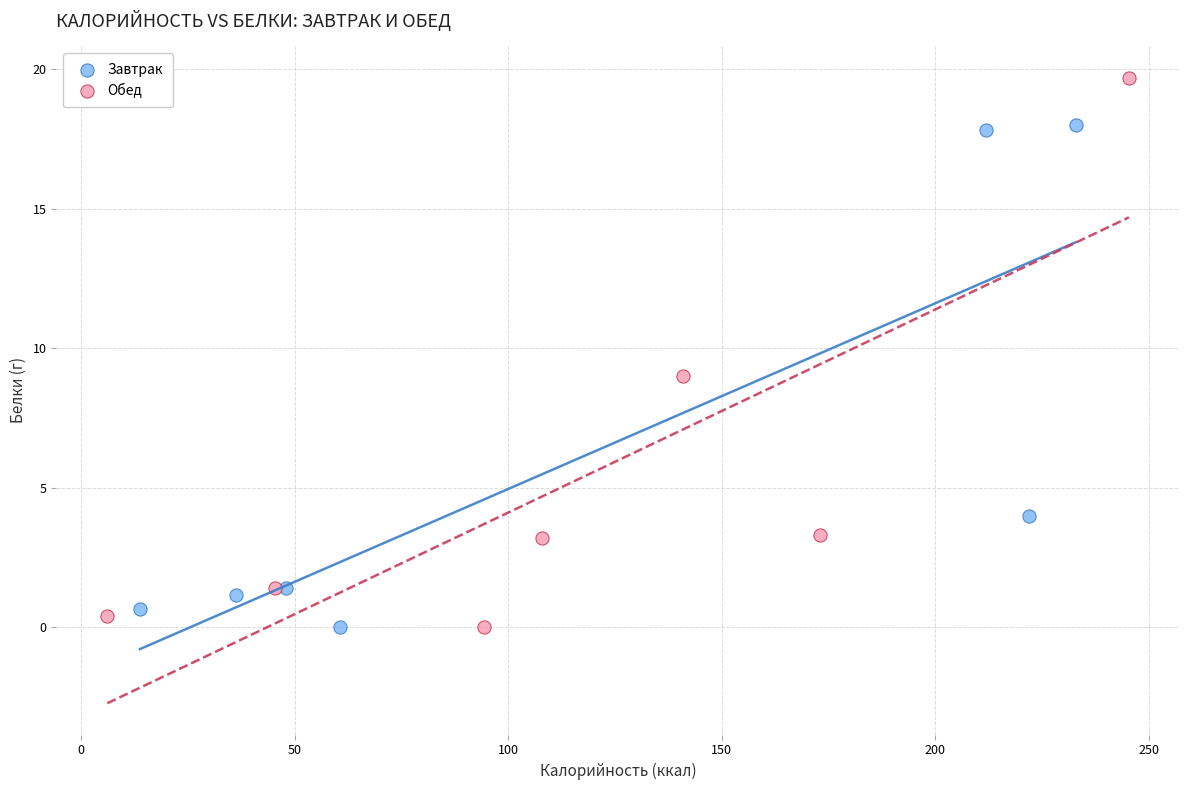

Which series contains the highest Y value?

Обед